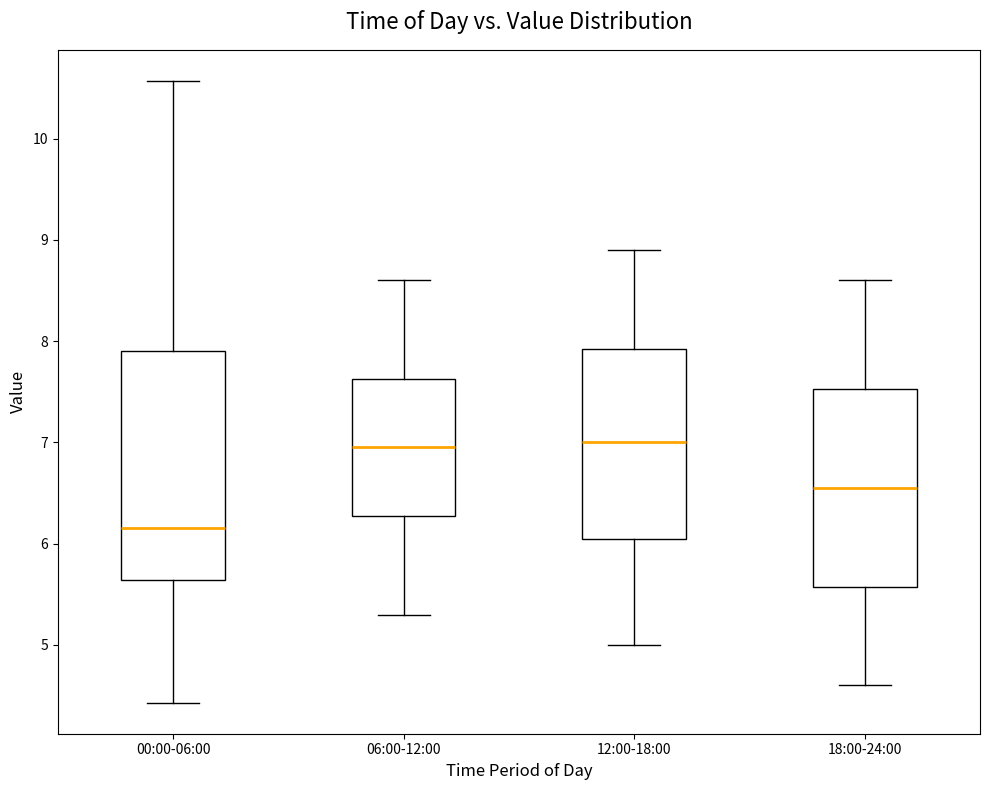

Where does the median line of the box for 18:00-24:00 sit on the y-axis? The values are not printed on the chart, so give them approximately, as read against the axis.

6.6